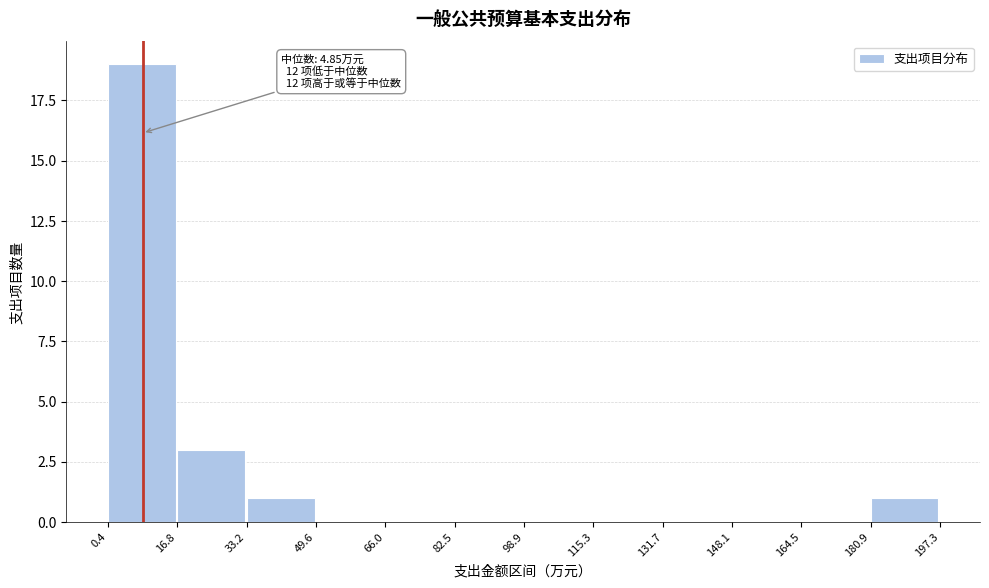

Which range on the x-axis has the tallest bar?

0.4 to 16.8